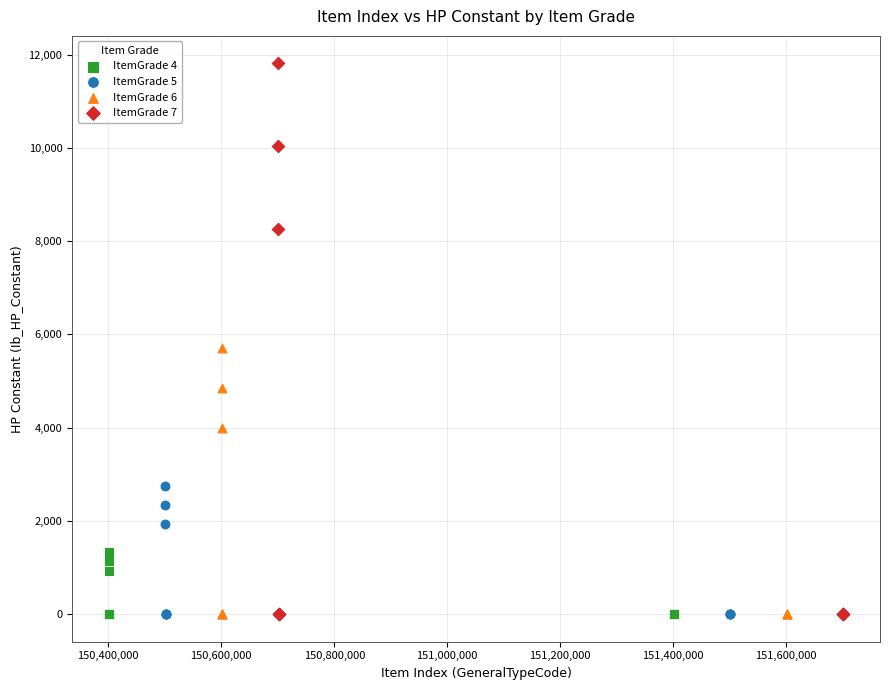

Which series reaches the maximum Y coordinate?

ItemGrade 7